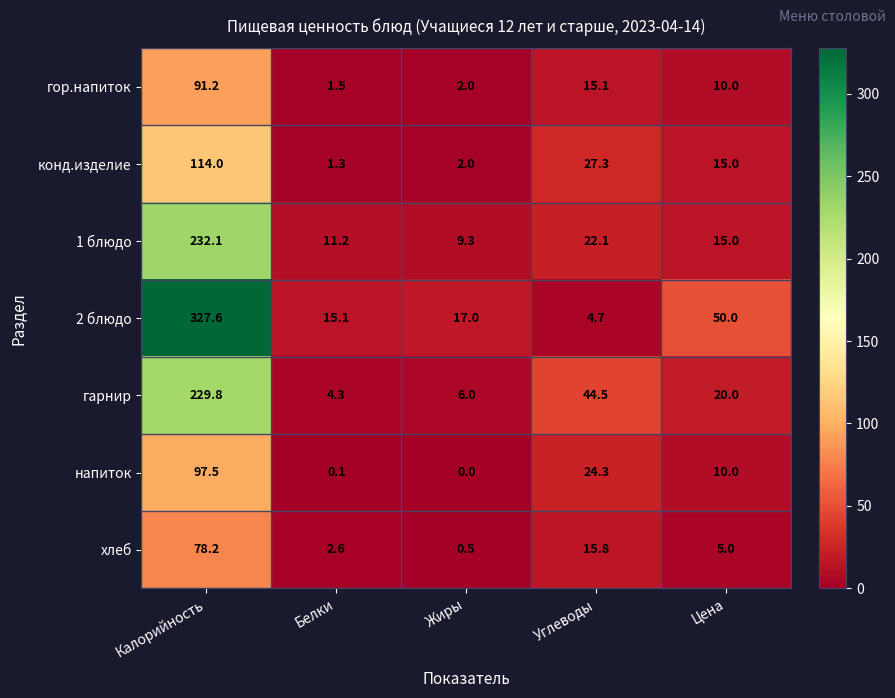

Which series has the largest total across all categories?

2 блюдо